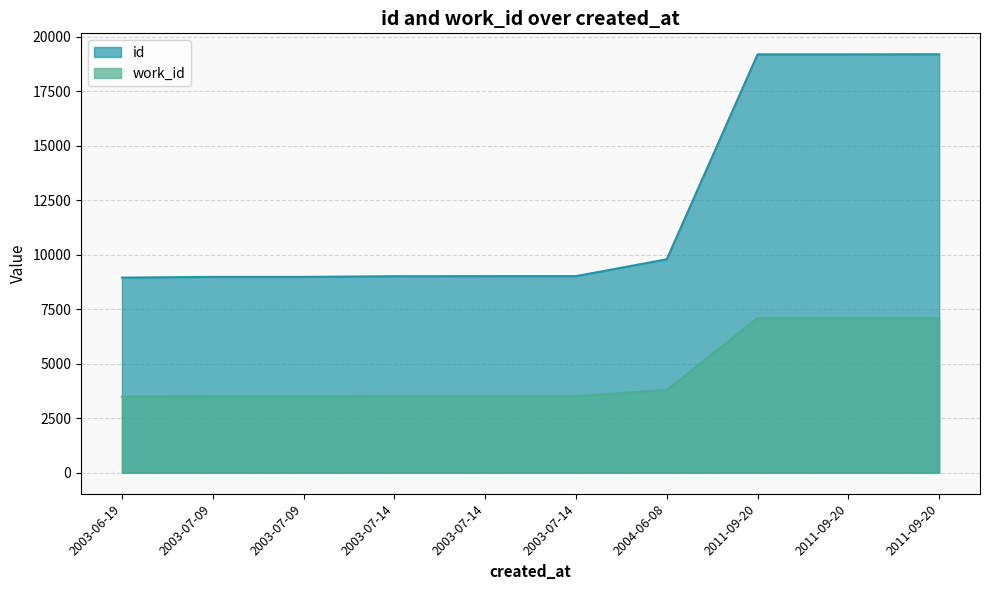

True or false: work_id and id cross at least once.

False